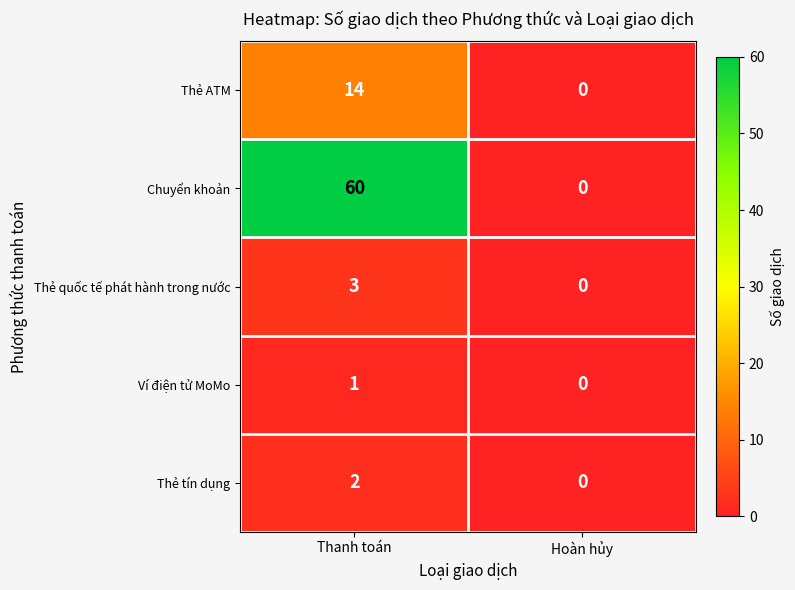

True or false: Thẻ tín dụng has a value of 1 at Thanh toán.

False